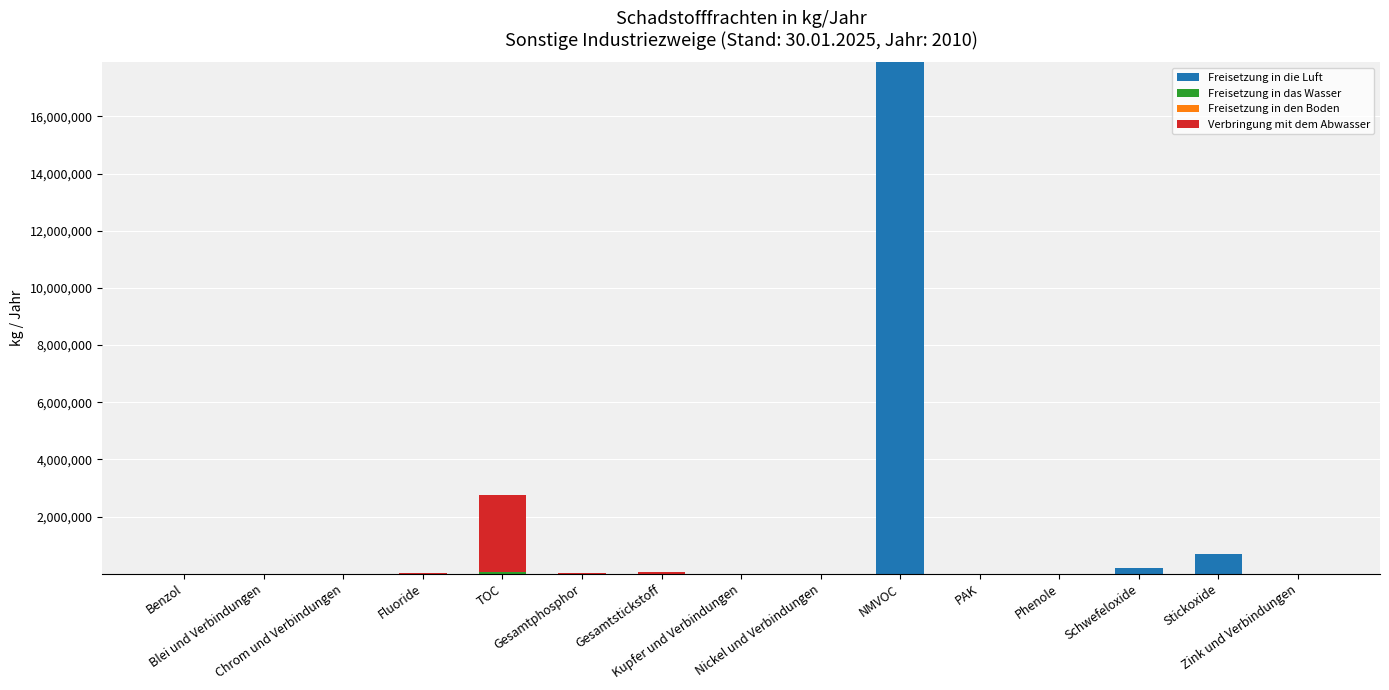

What is the maximum value for Freisetzung in die Luft?

17896000